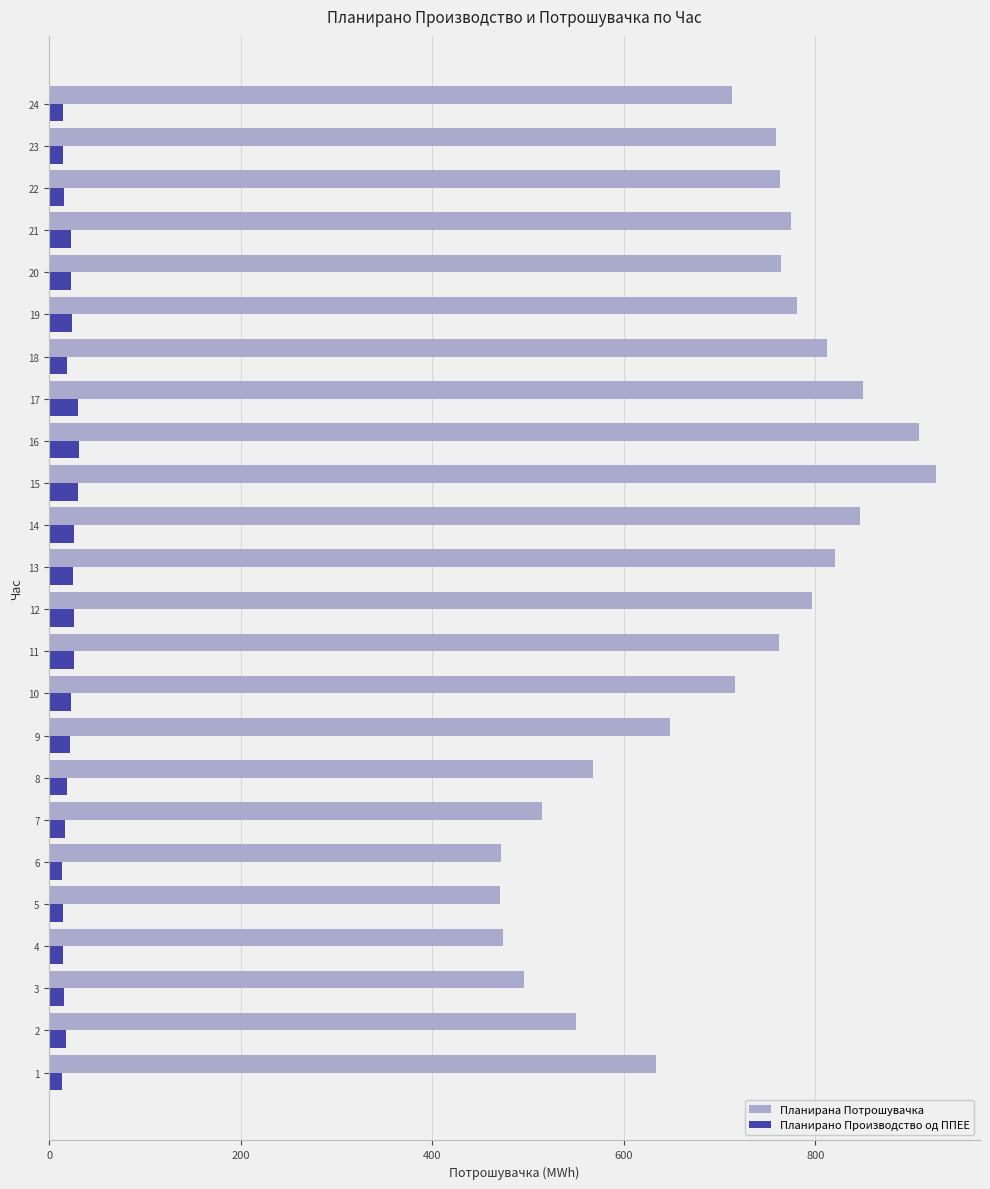

List the series in order of their overall mean, lowest first.

Планирано Производство од ППЕЕ, Планирана Потрошувачка